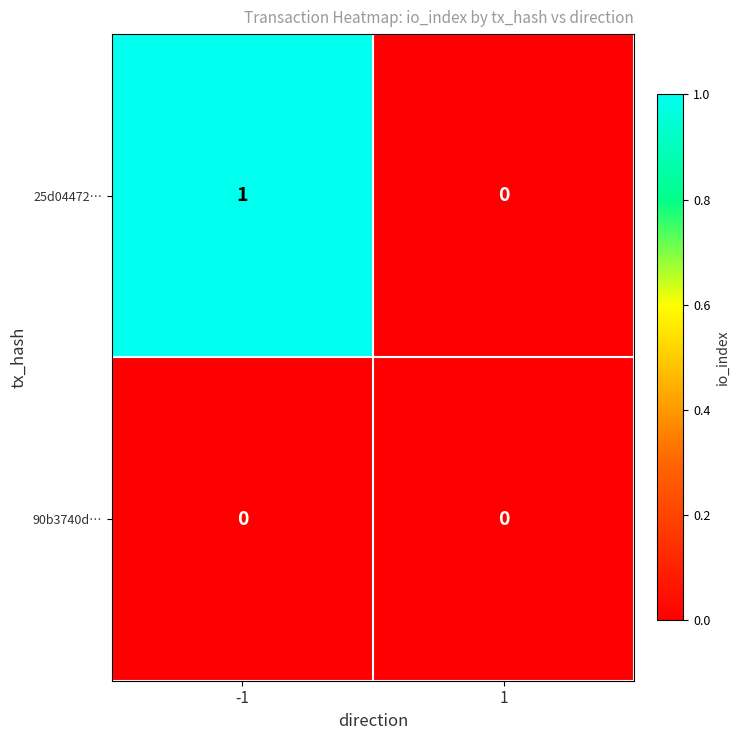

Which series has the largest total across all categories?

25d04472…